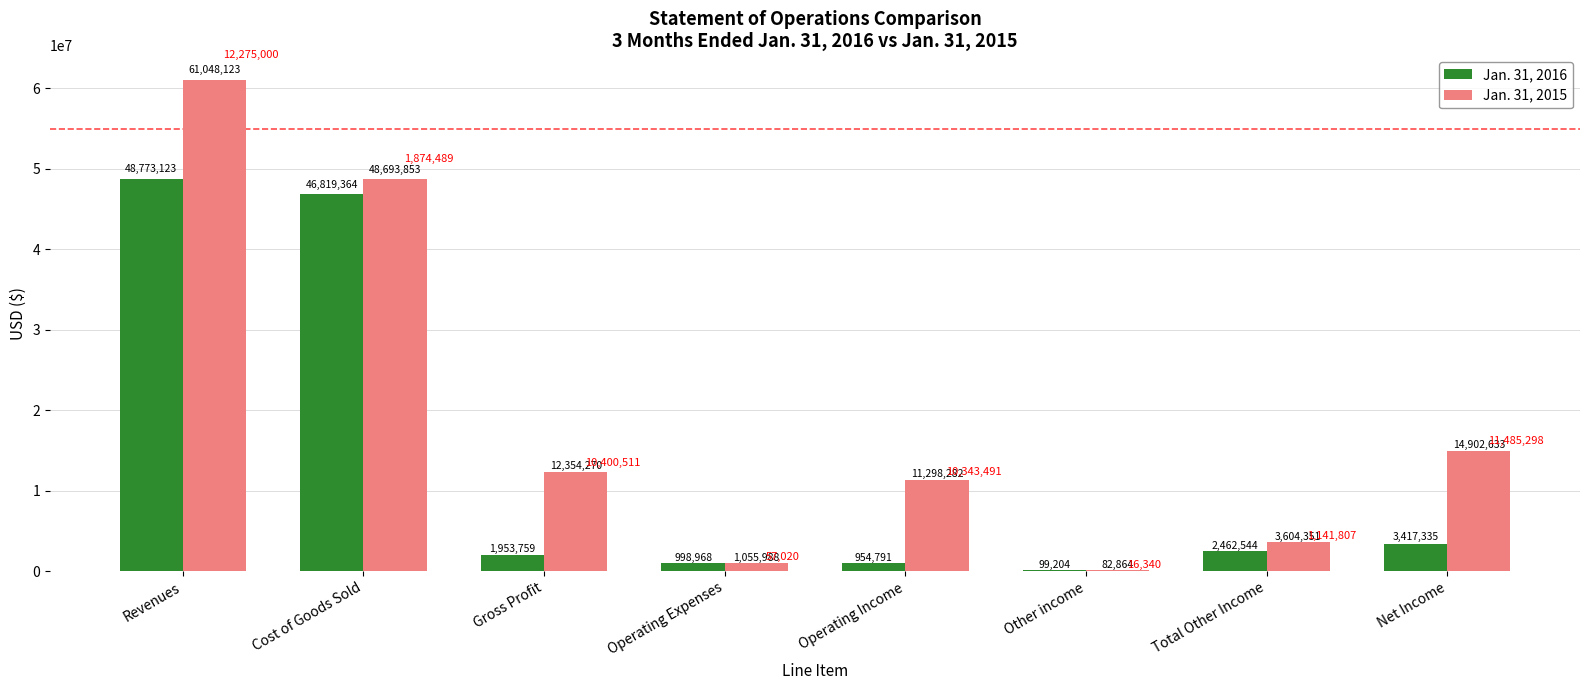

Is the value of Jan. 31, 2015 at Total Other Income greater than the value of Jan. 31, 2016 at Total Other Income?

Yes